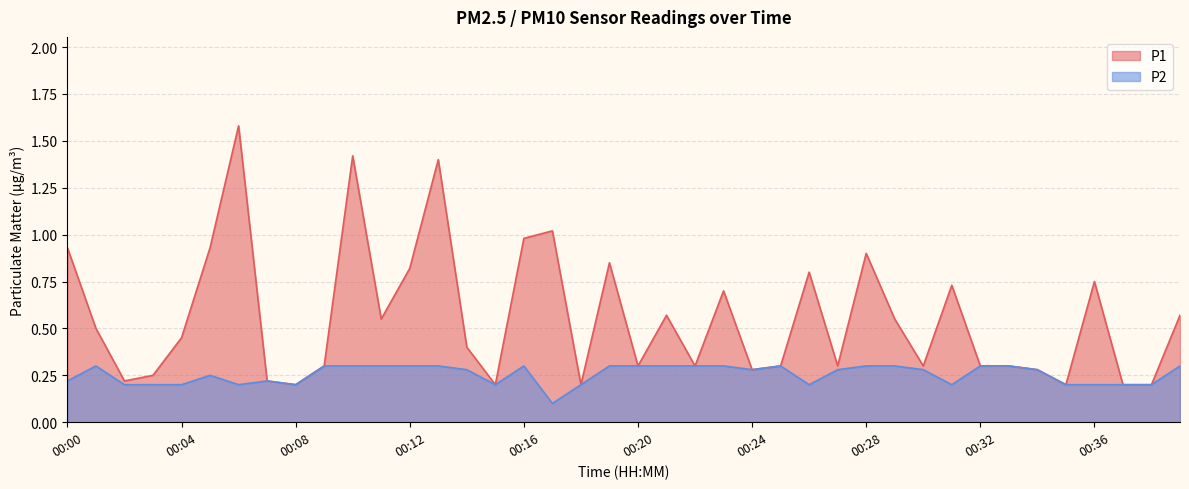

At which category does P1 reach its first local peak?

00:06